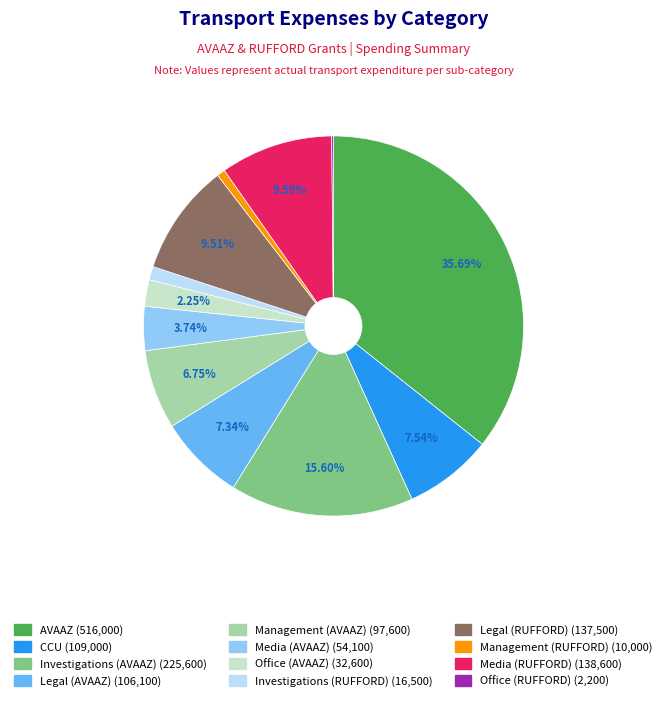

To the nearest percent, what is the difference between the largest and smallest slice percentages?

36%